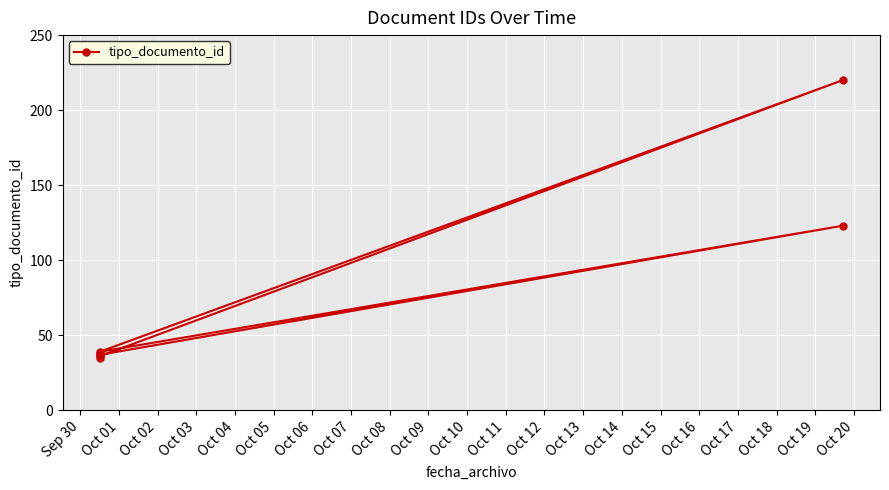

Count the number of categories in the chart.

7